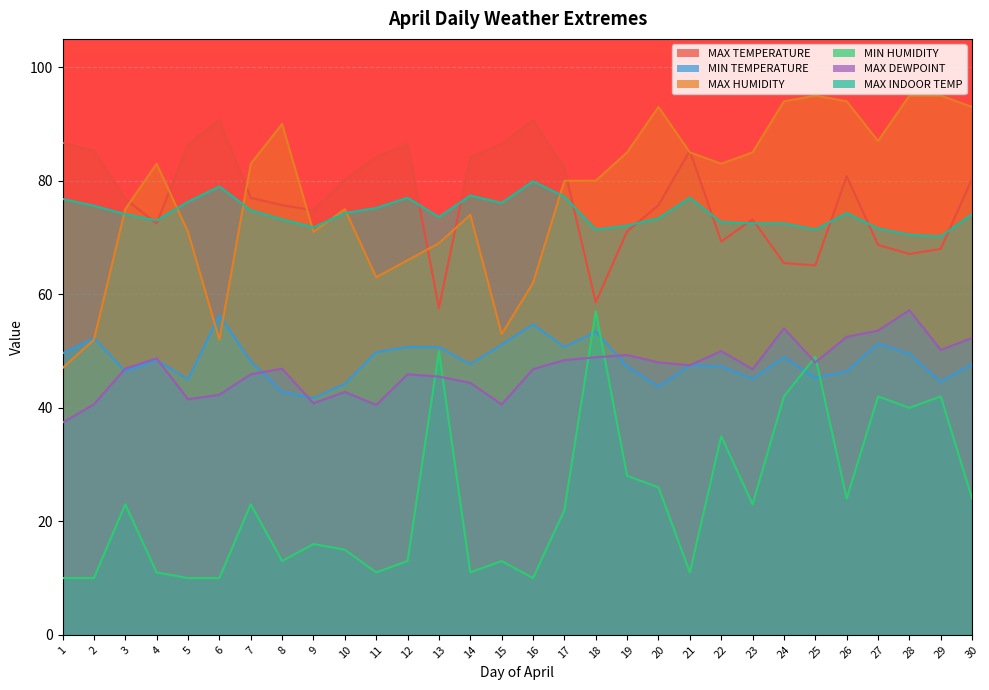

True or false: MIN TEMPERATURE has a value of 41.7 at 9.

True